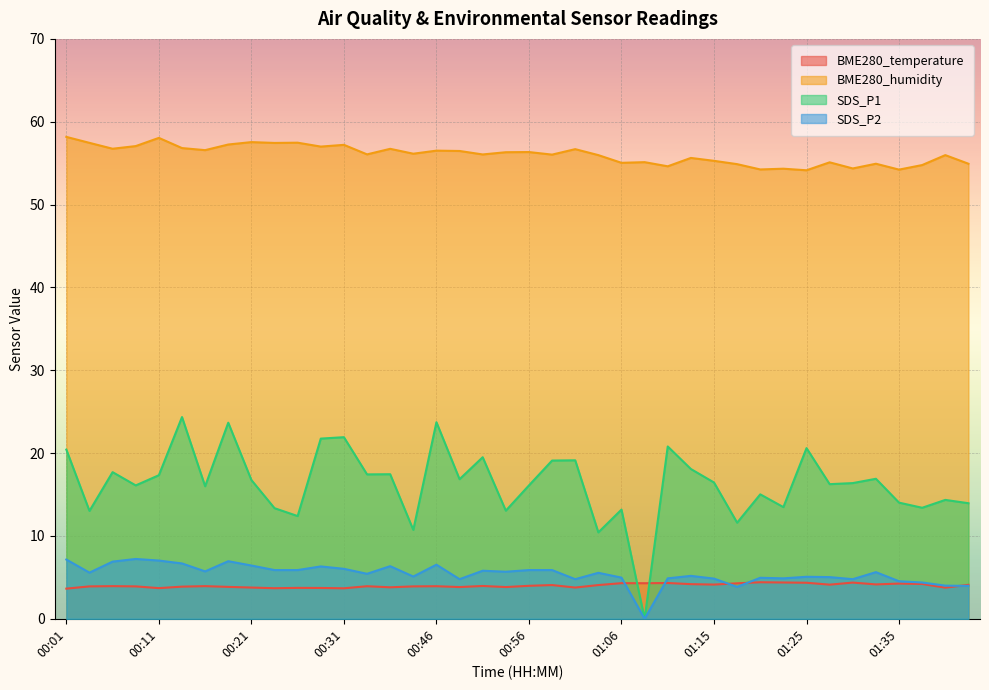

Which series has the largest range (max minus min)?

SDS_P1